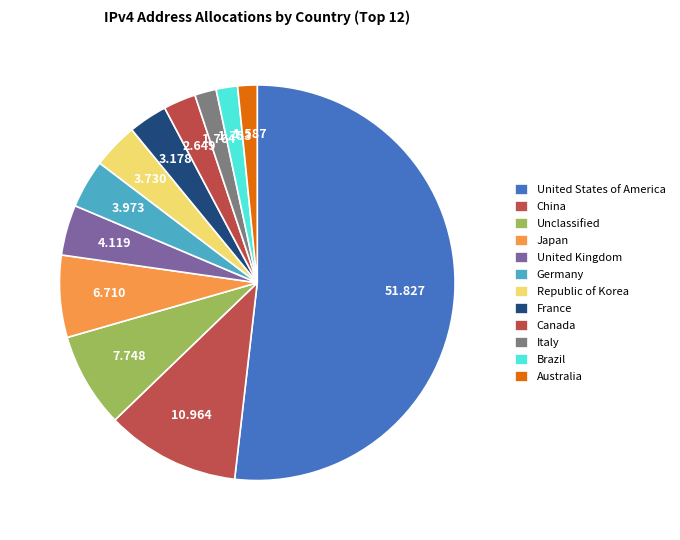

Count the number of slices in the pie.

12